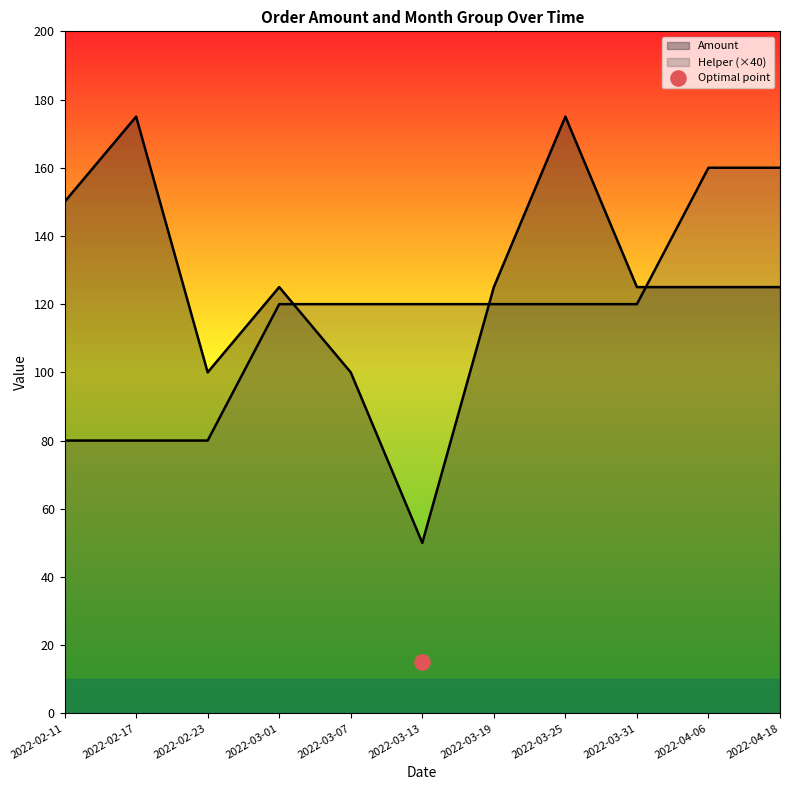

Which series has the widest spread of Y values?

Amount